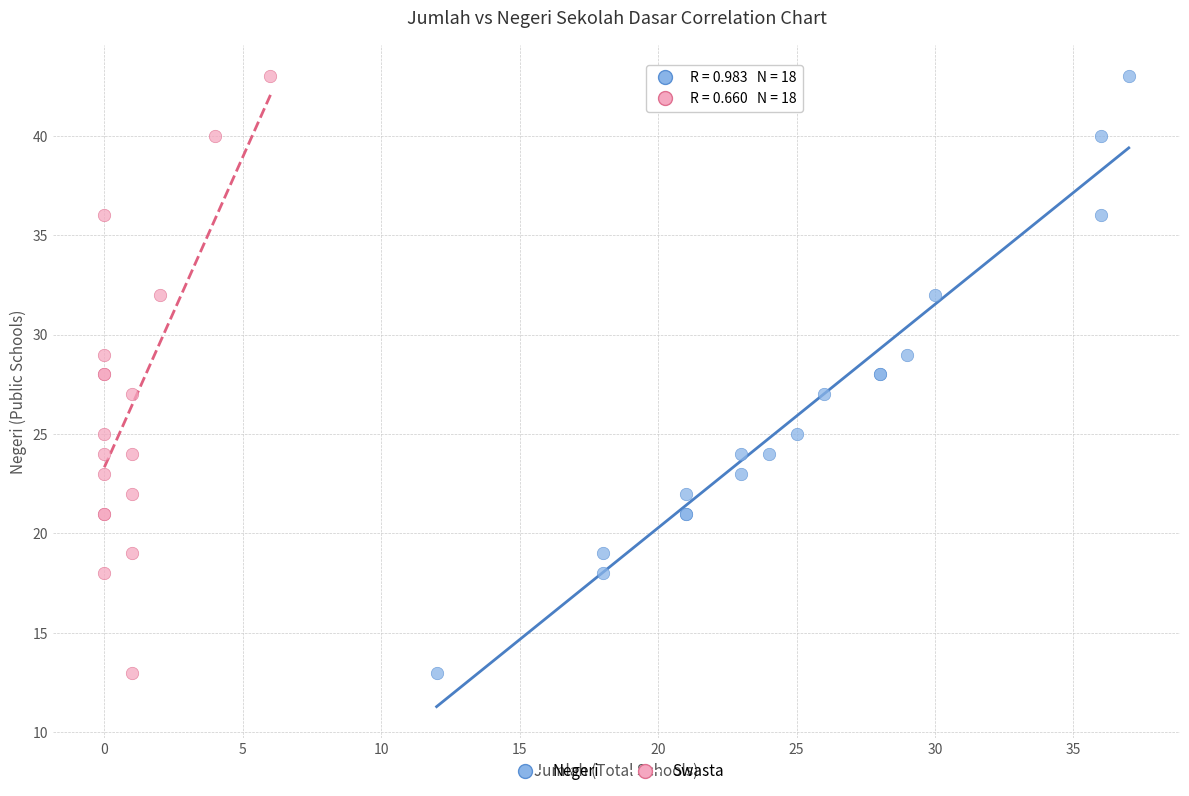

What are all the series names shown in the legend?

Negeri, Swasta